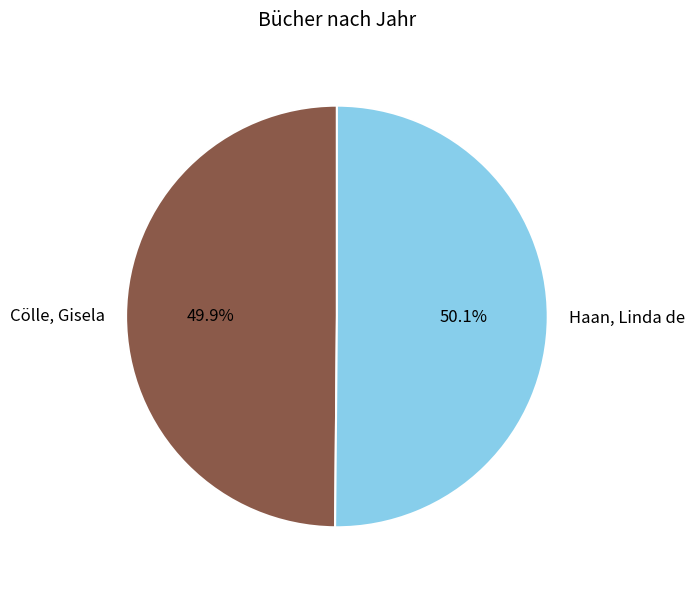

What is the ratio of the value at Cölle, Gisela to the value at Haan, Linda de?

1.0